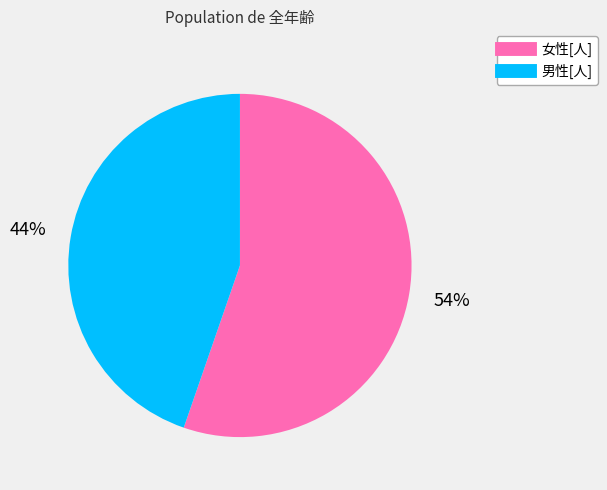

Is 女性[人] the majority of the pie?

Yes